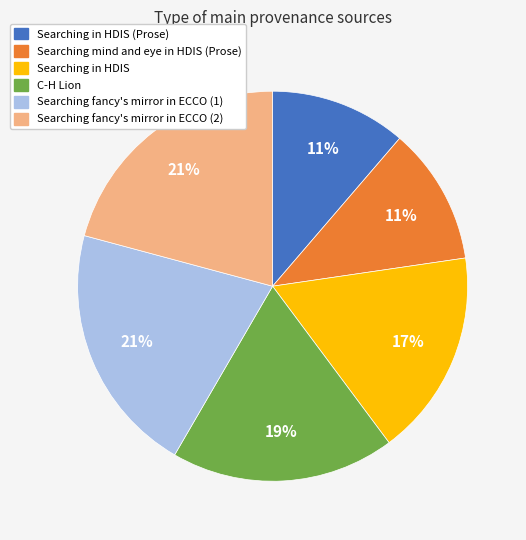

True or false: Searching fancy's mirror in ECCO (1) accounts for 21% of the total.

True